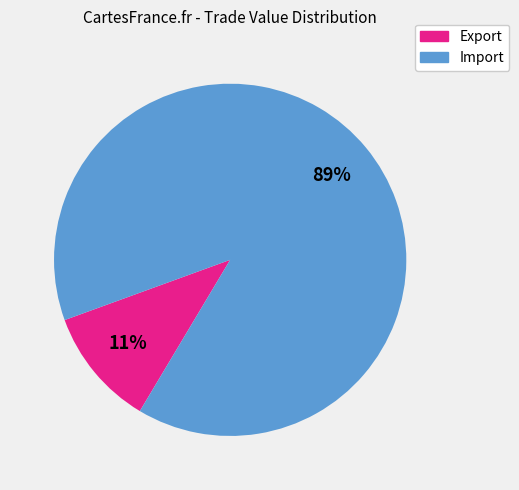

How many slices are in this pie chart?

2